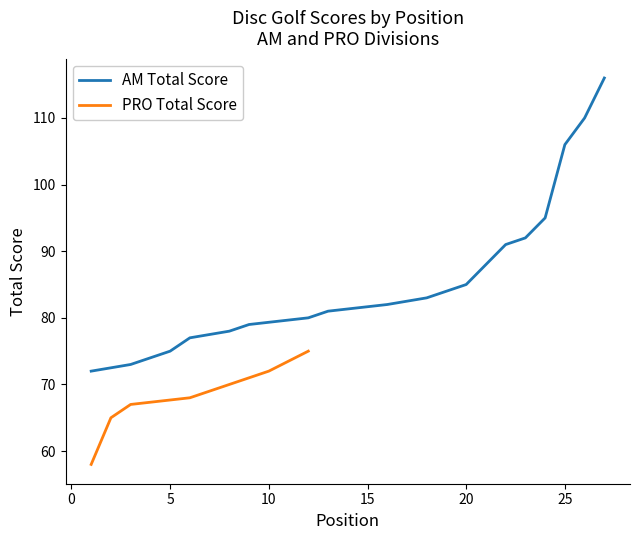

What is the sum of all round_total_score values?

3092